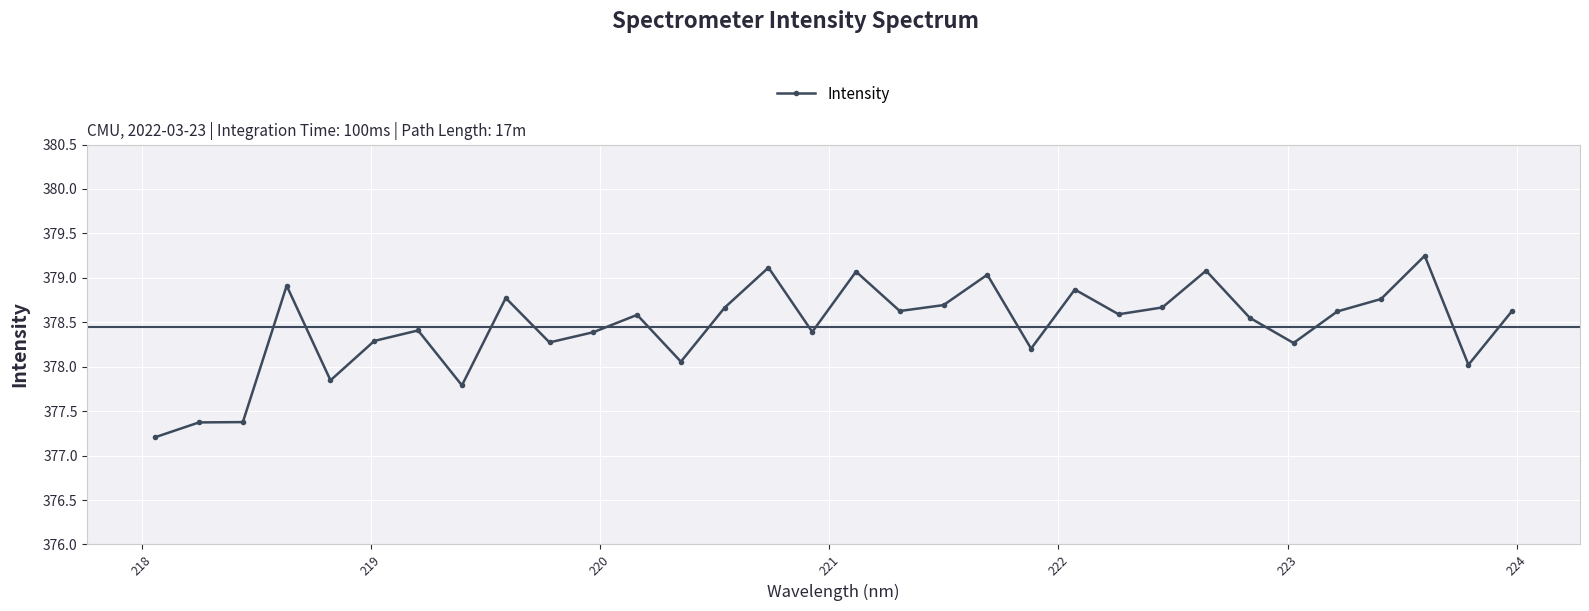

What is the sum of all values?

12110.4